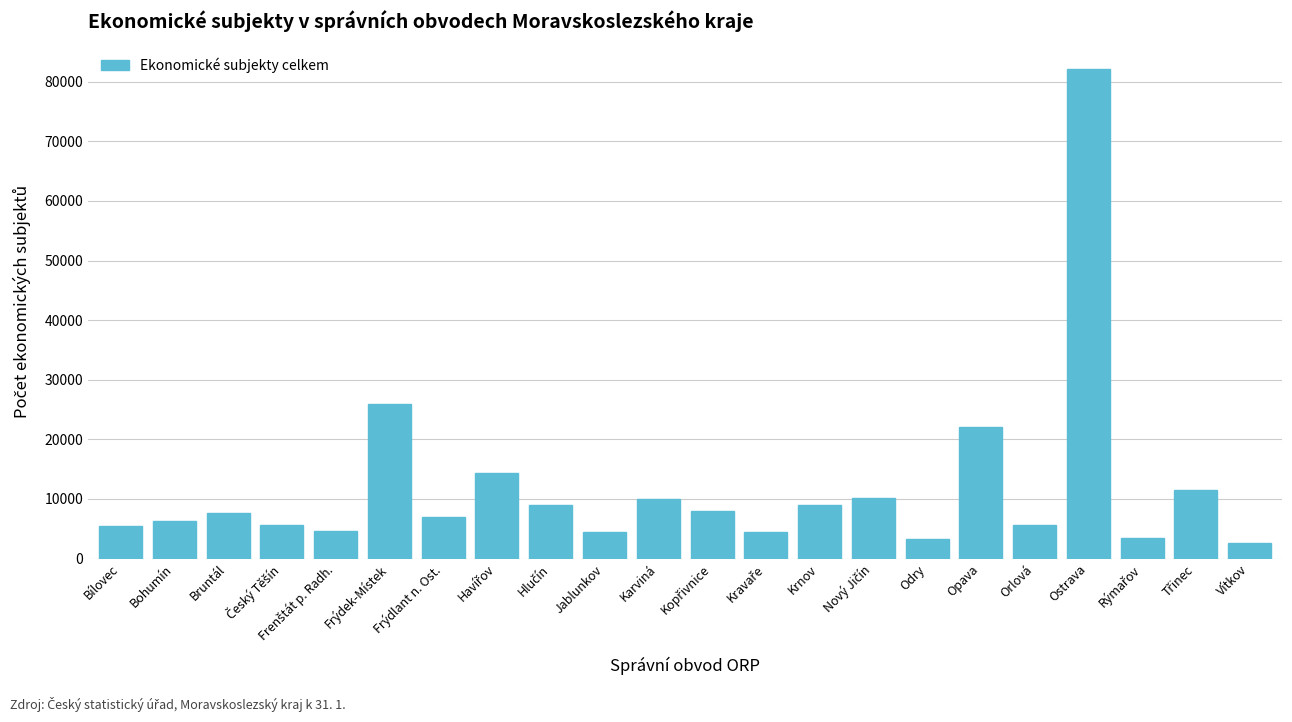

Is it true that the value at Odry is 3204?

True